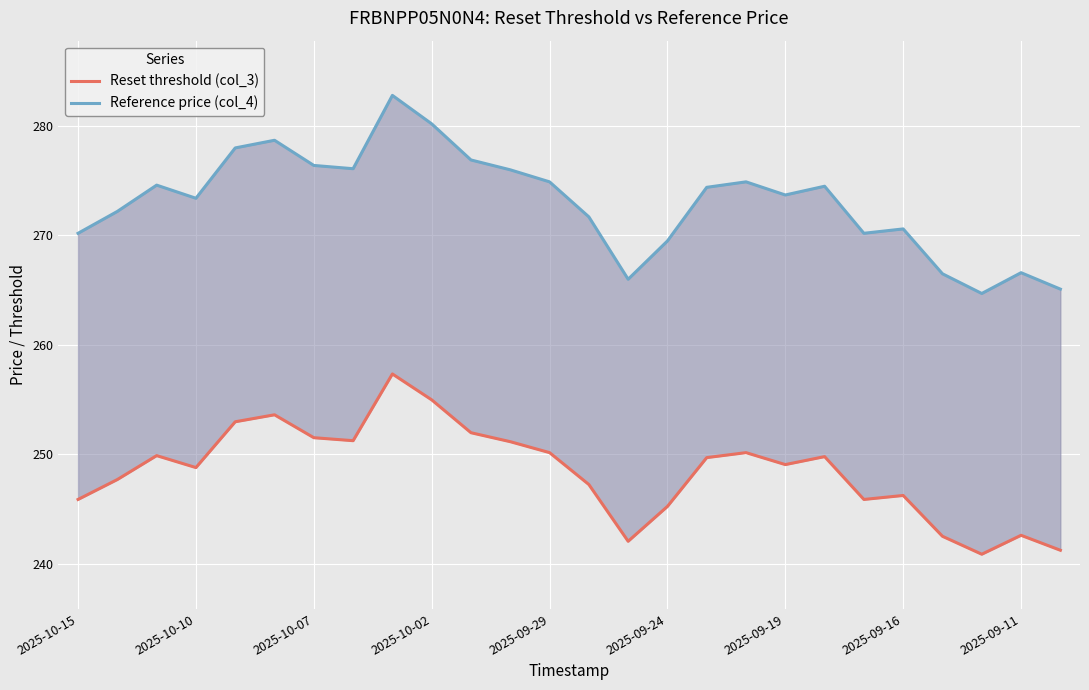

How many lines are shown in the chart?

2